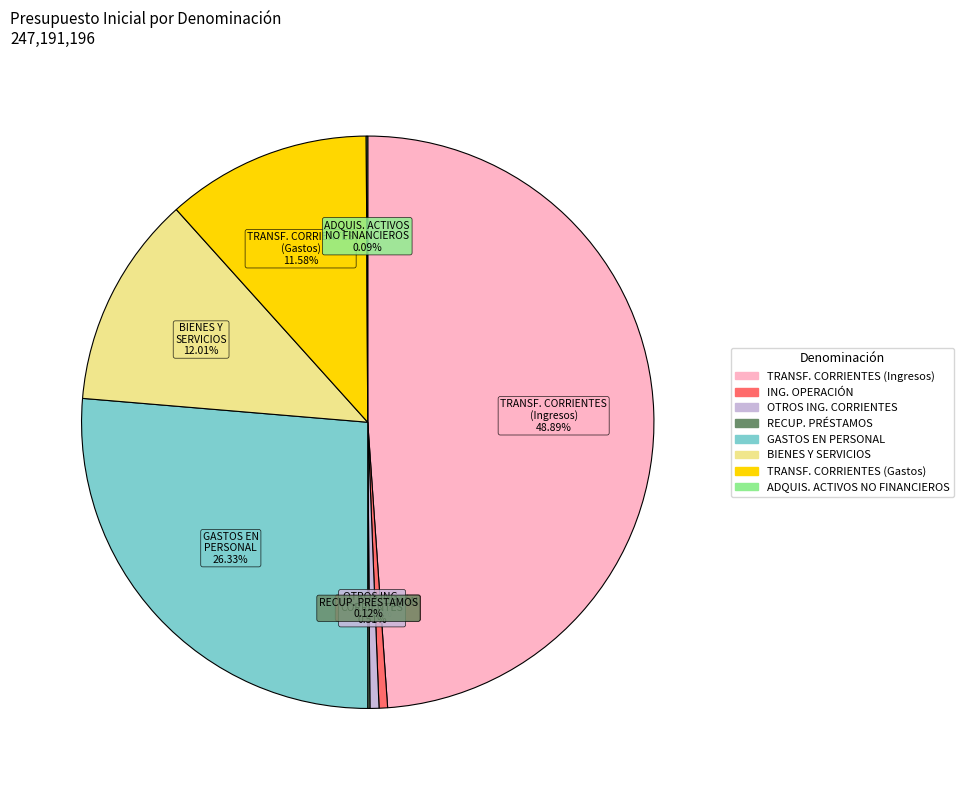

Does any single category account for the majority?

No